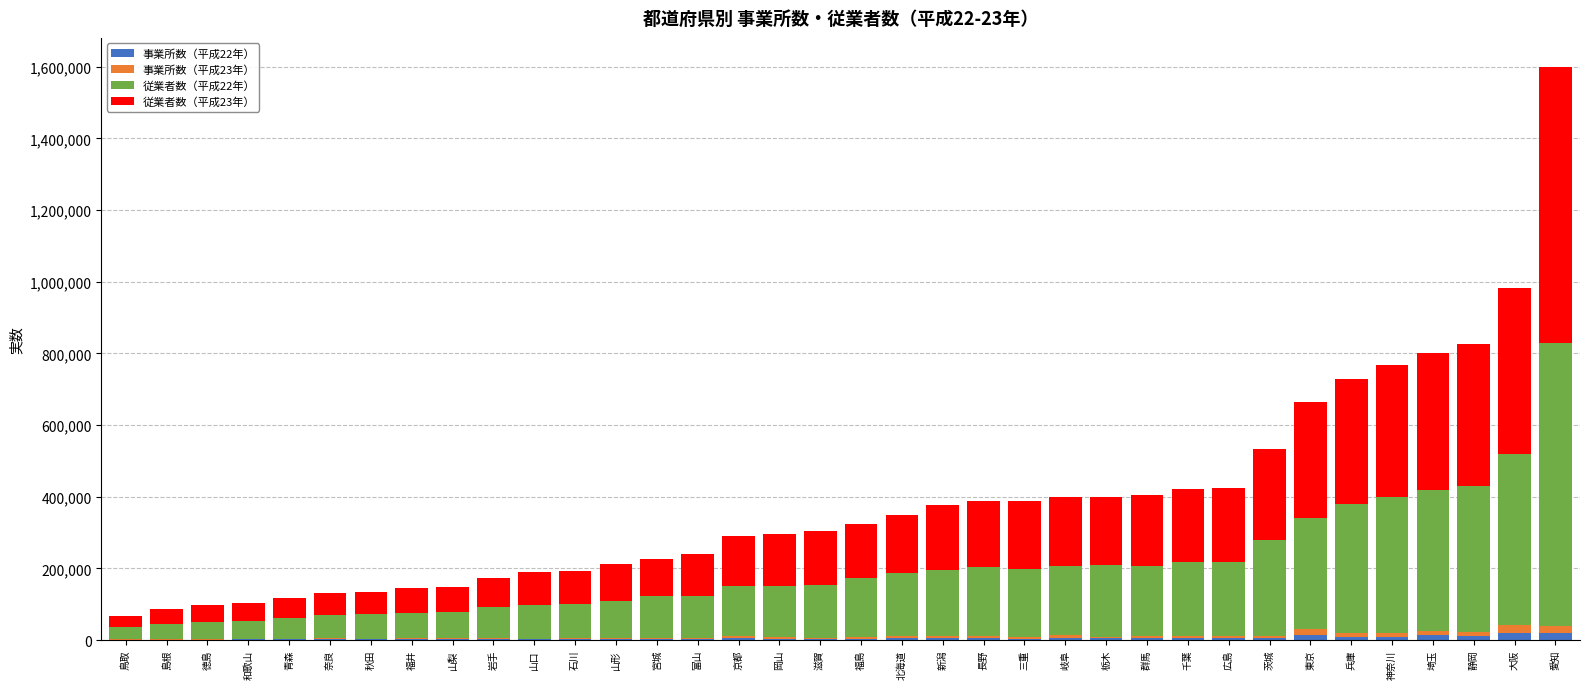

Are the bars horizontal?

No